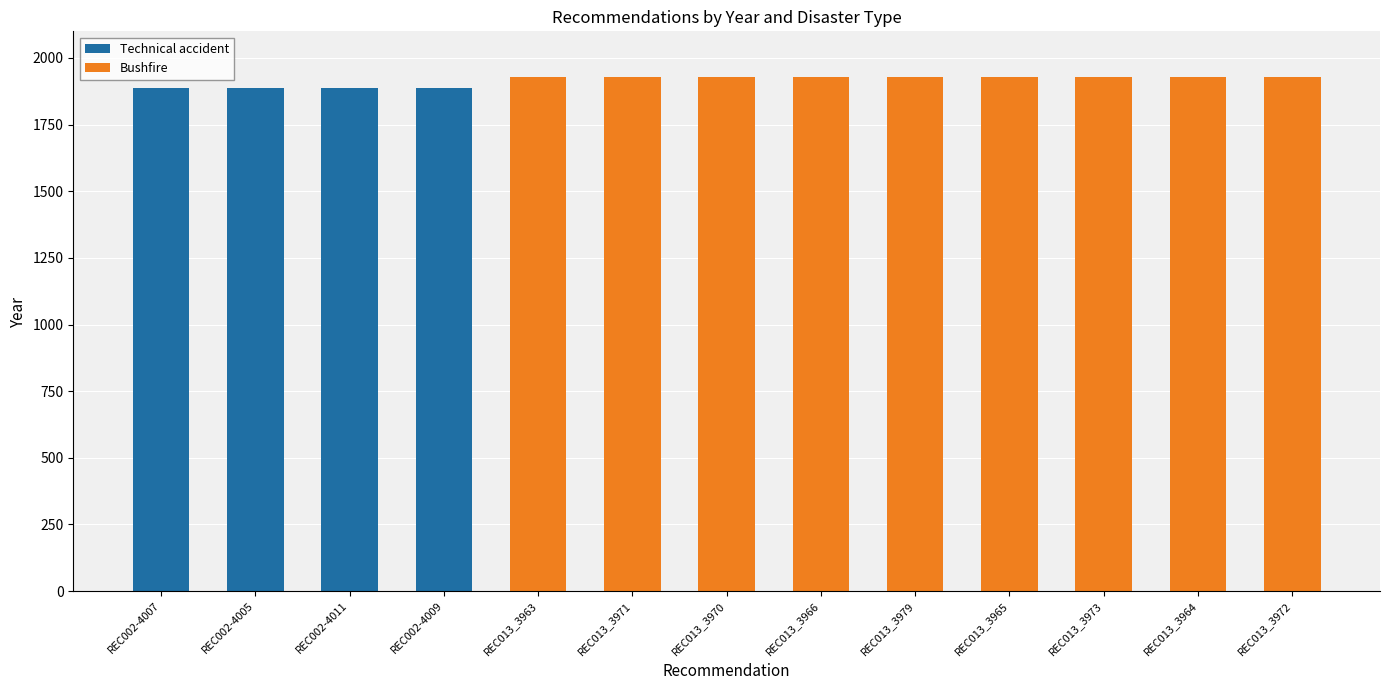

The Technical accident series shows -1153 at REC013_3972. True or false?

False